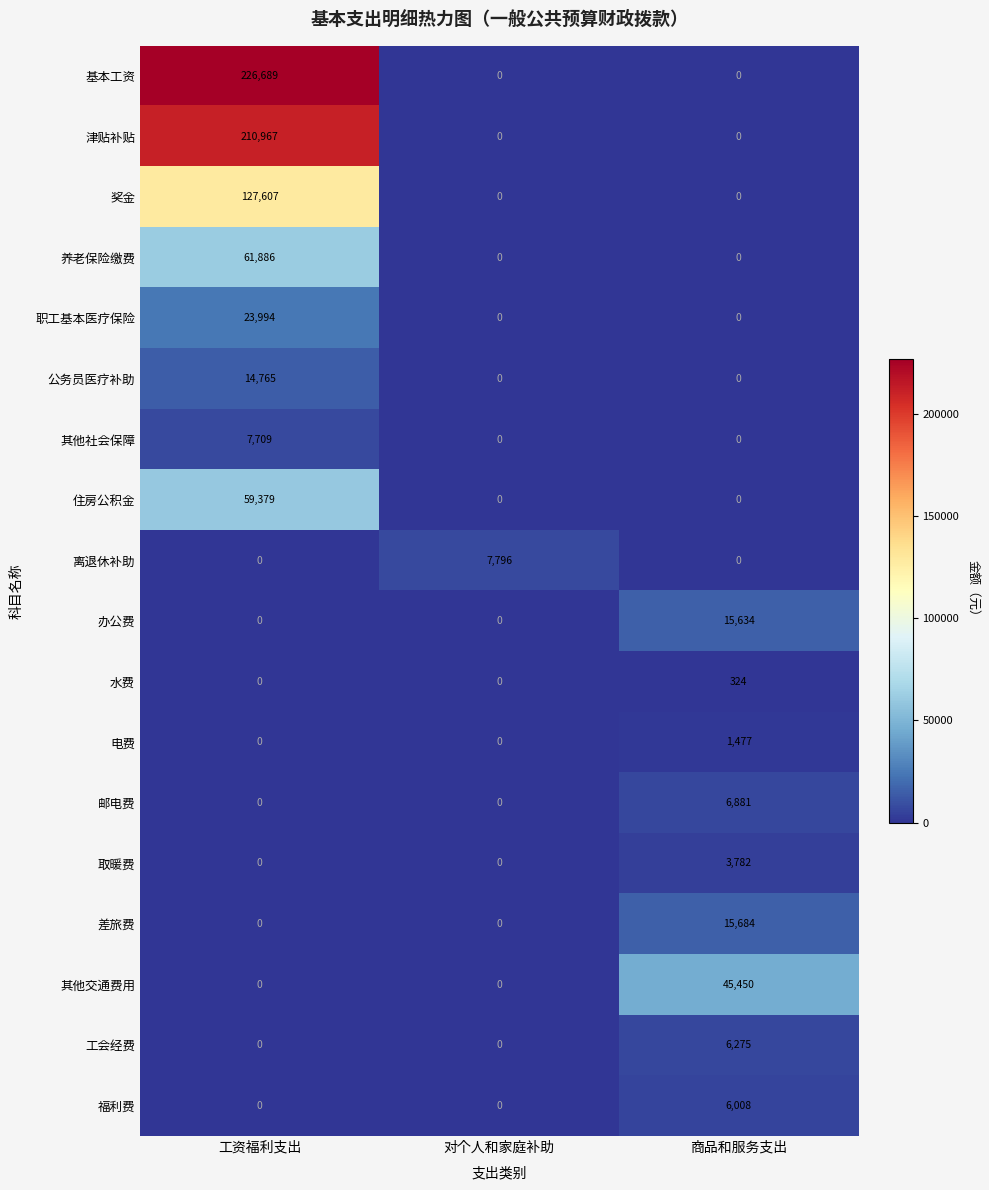

What is the difference between the maximum and minimum values in the 其他社会保障 series?

7709